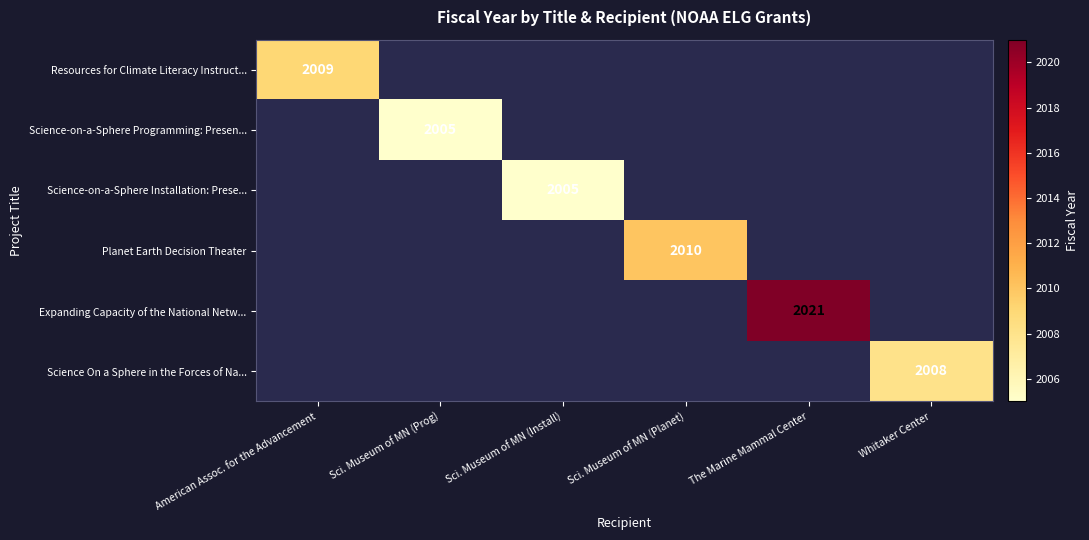

Count the number of data series in this chart.

6